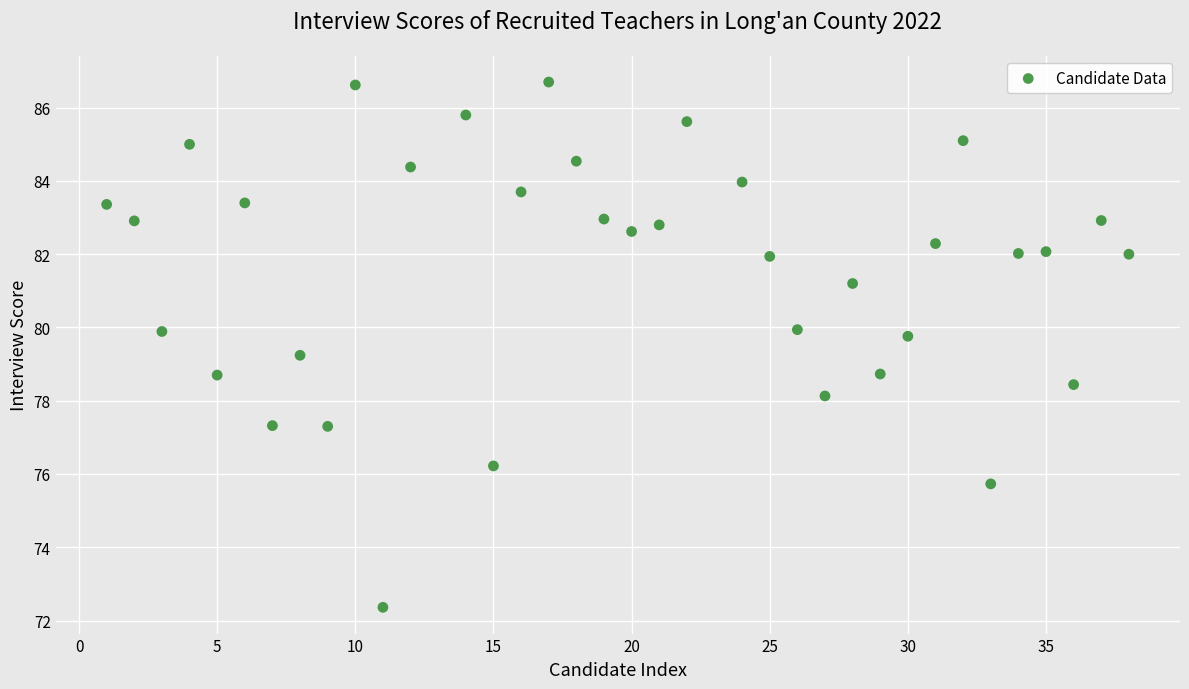

What is the range of Y values (max minus min)?

14.3